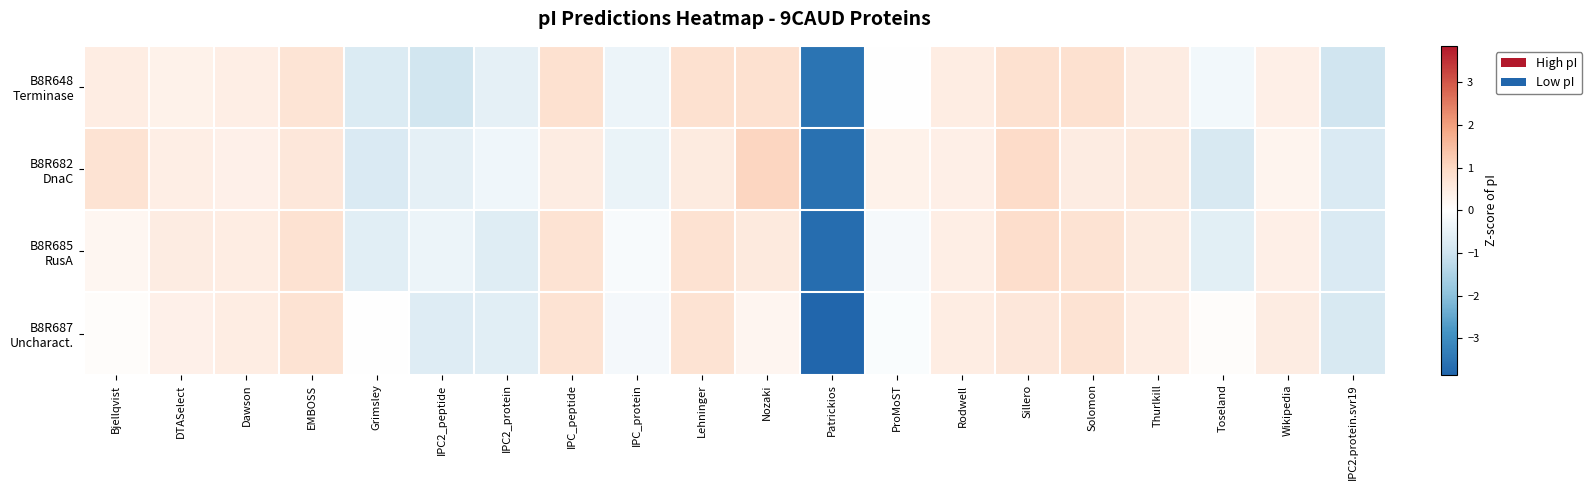

Between IPC_protein and Lehninger, which series saw the biggest shift?

B8R648 Terminase